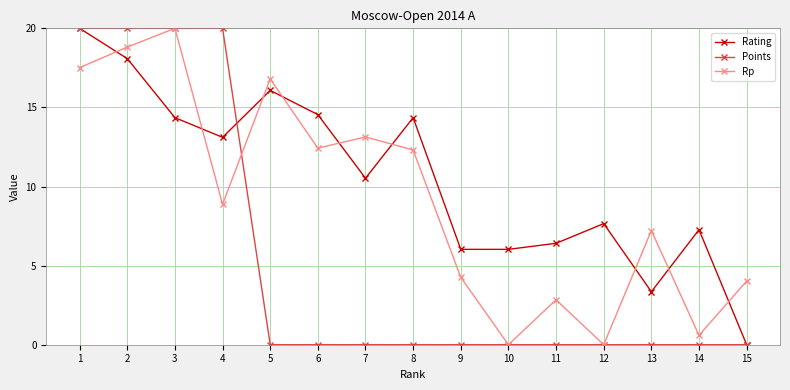

Reading left to right, what are all the values shown in this chart?

Rating: 1=20.0	2=18.1	3=14.4	4=13.1	5=16.1	6=14.5	7=10.5	8=14.4	9=6.0	10=6.0	11=6.4	12=7.7	13=3.3	14=7.3	15=0.0
Points: 1=20.0	2=20.0	3=20.0	4=20.0	5=0.0	6=0.0	7=0.0	8=0.0	9=0.0	10=0.0	11=0.0	12=0.0	13=0.0	14=0.0	15=0.0
Rp: 1=17.5	2=18.8	3=20.0	4=8.9	5=16.8	6=12.4	7=13.1	8=12.3	9=4.3	10=0.0	11=2.8	12=0.0	13=7.2	14=0.6	15=4.0